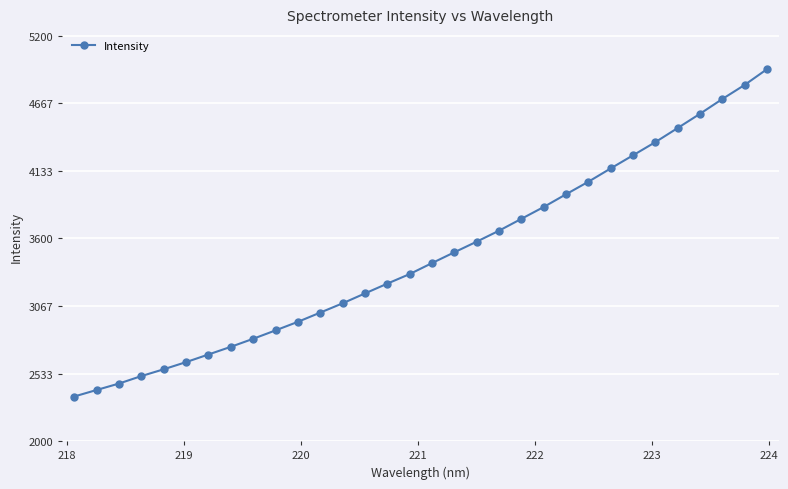

How many lines are shown in the chart?

1